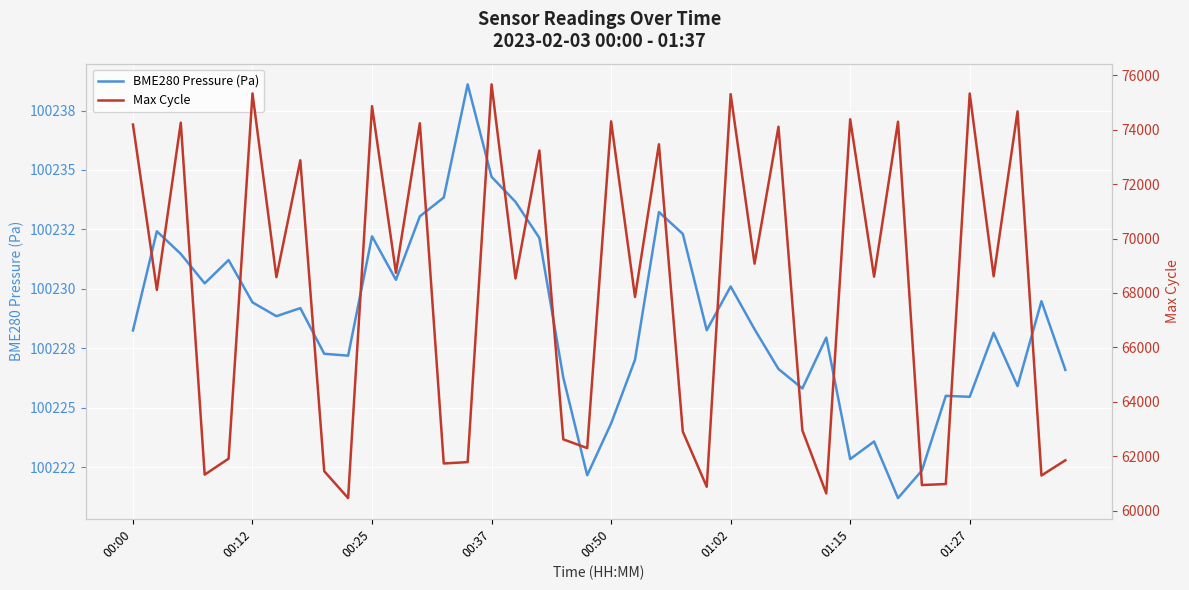

Which series has the largest range (max minus min)?

Max Cycle